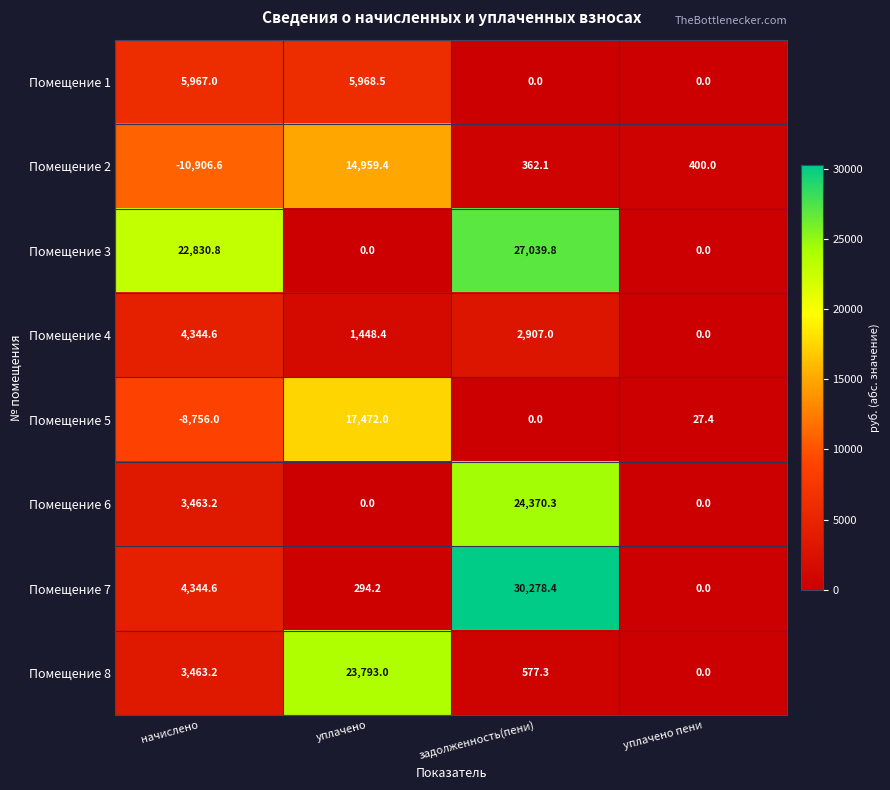

What is the greatest value displayed?

30278.4